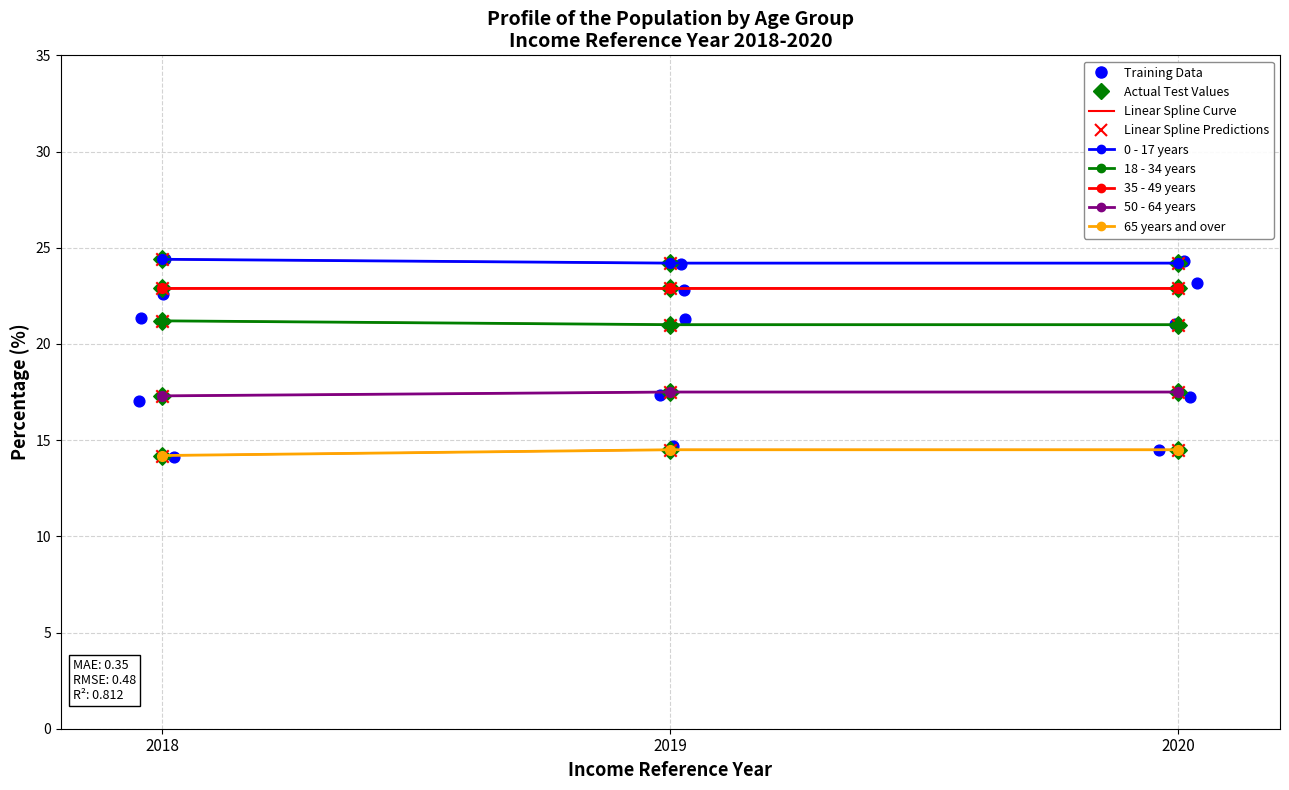

Which series has the largest total across all categories?

0 - 17 years